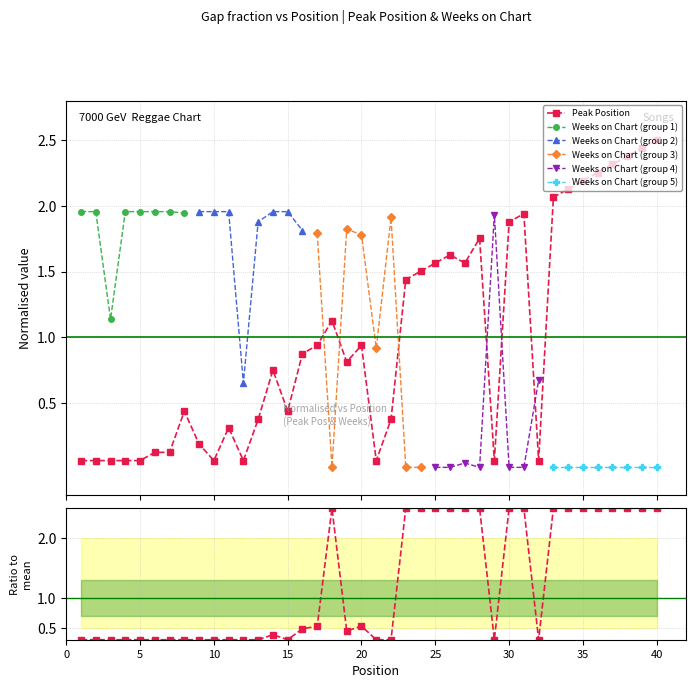

Reading left to right, transcribe all the data shown in this chart.

0.1	0.1	0.1	0.1	0.1	0.1	0.1	0.4	0.2	0.1	0.3	0.1	0.4	0.8	0.4	0.9	0.9	1.1	0.8	0.9	0.1	0.4	1.4	1.5	1.6	1.6	1.6	1.8	0.1	1.9	1.9	0.1	2.1	2.1	2.2	2.3	2.3	2.4	2.4	2.5